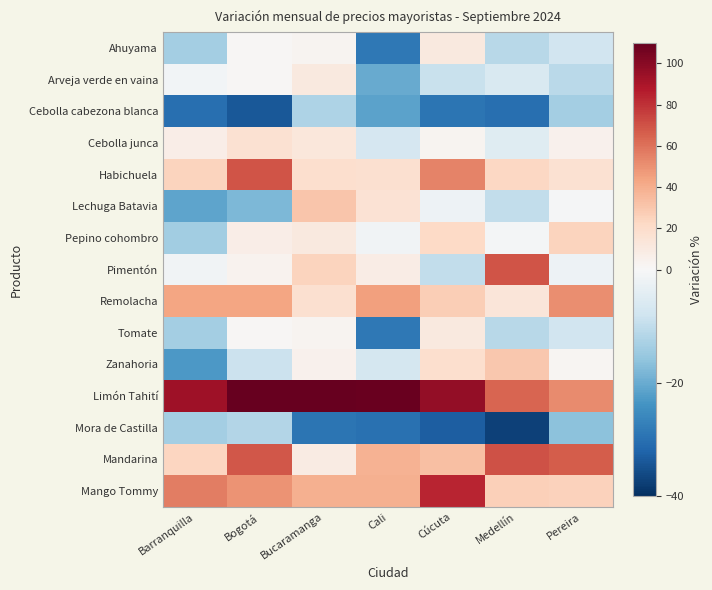

At Barranquilla, list the series in order from smallest to largest.

Cebolla cabezona blanca, Zanahoria, Lechuga Batavia, Pepino cohombro, Mora de Castilla, Ahuyama, Tomate, Pimentón, Arveja verde en vaina, Cebolla junca, Mandarina, Habichuela, Remolacha, Mango Tommy, Limón Tahití